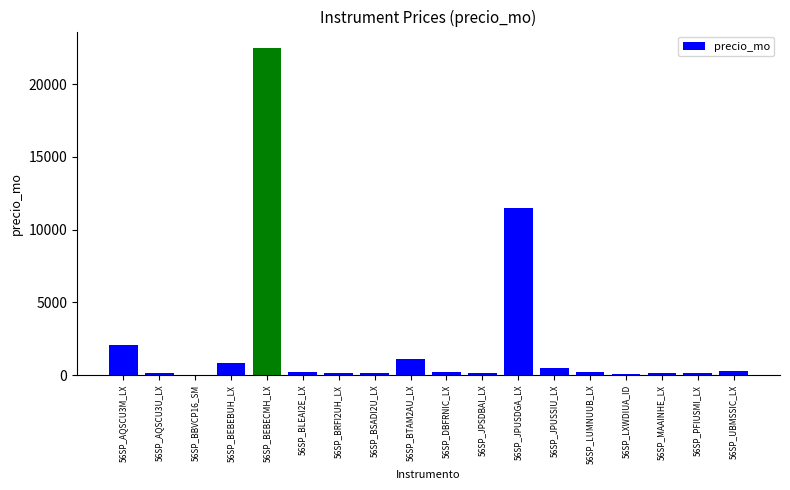

What is the maximum value shown in the chart?

22502.5